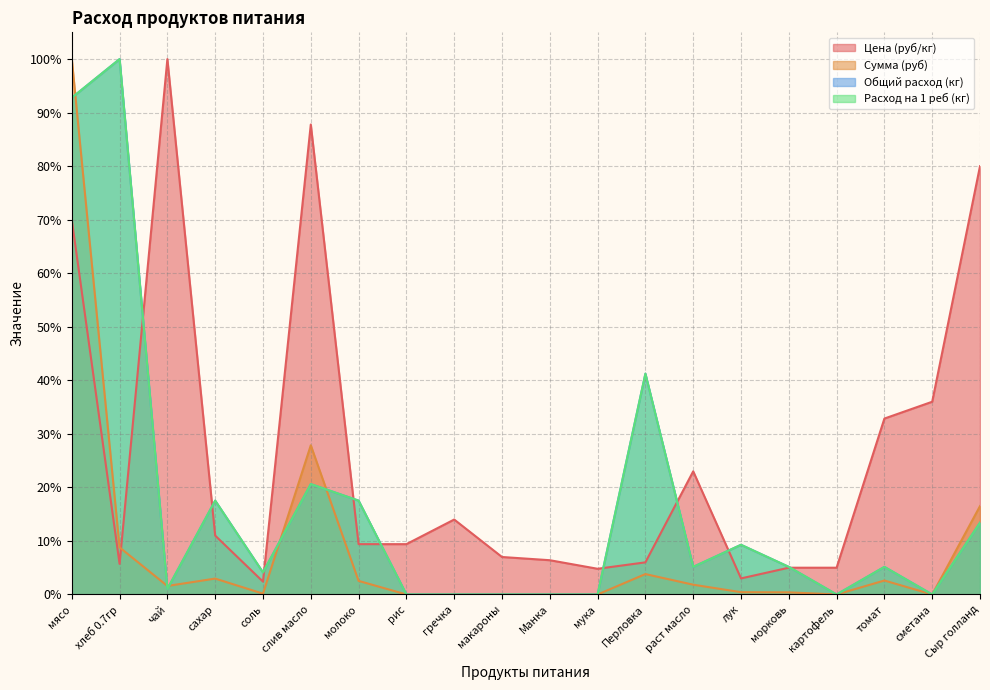

Which series ends up on top after the final intersection of Сумма (руб) and Цена (руб/кг)?

Цена (руб/кг)